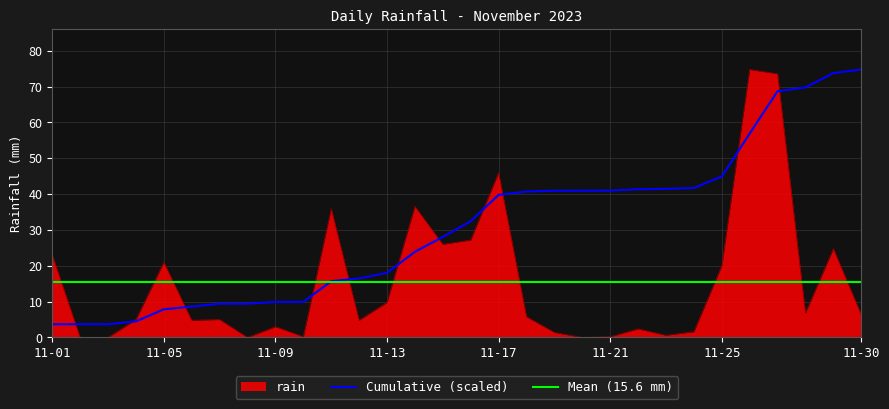

How many positive values are there?

26